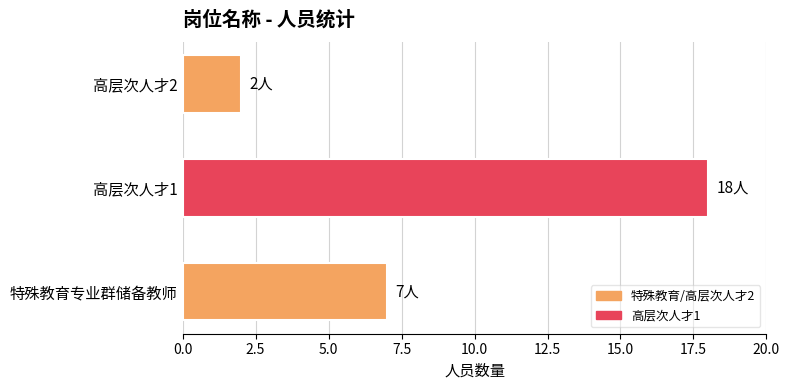

At which category does the chart reach its peak across all series?

高层次人才1